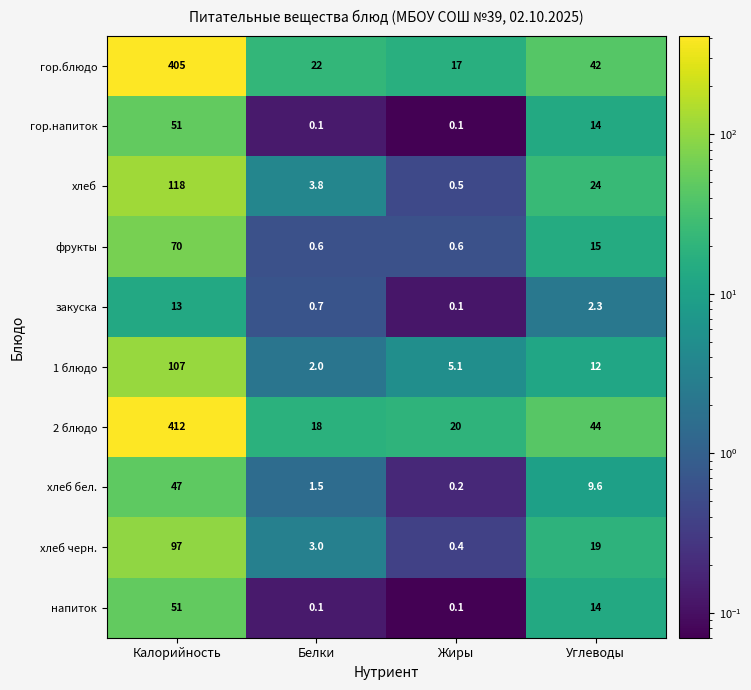

At which label is хлеб бел. closest to 23?

Углеводы